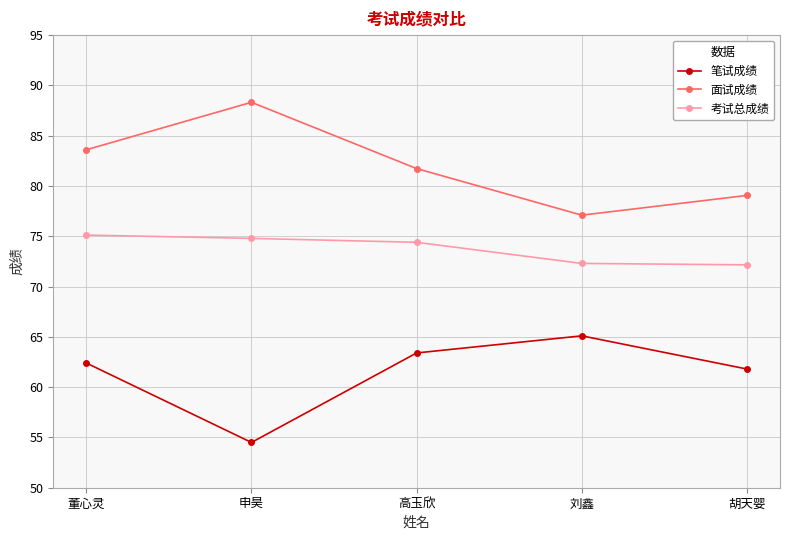

In 面试成绩, how many points are higher than both neighbors (excluding endpoints)?

1